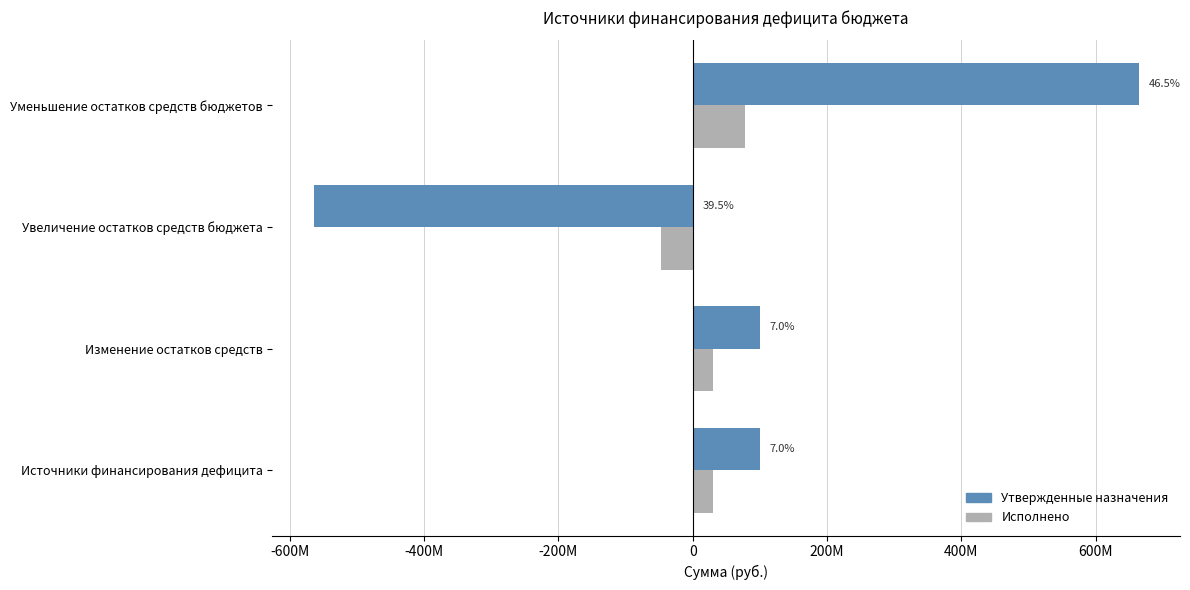

What are all the series names shown in the legend?

Утвержденные назначения, Исполнено